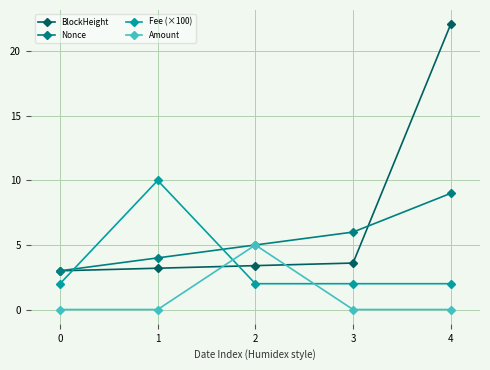

True or false: Fee (×100) has more than 0 interior local peaks.

True